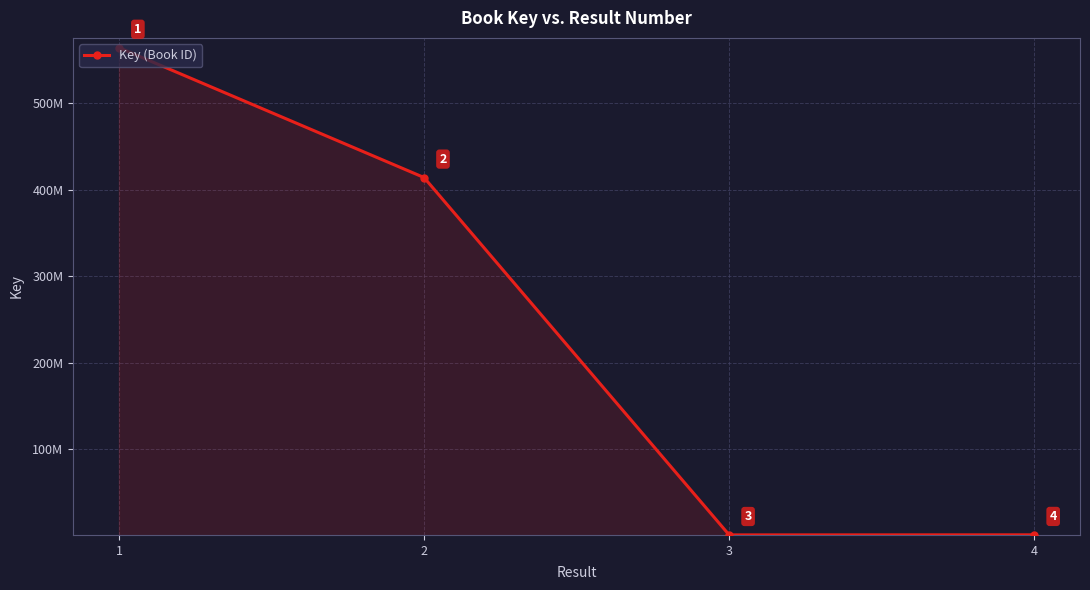

Reading right to left, what are all the values shown in this chart?

1143805	1069041	414137928	564240267